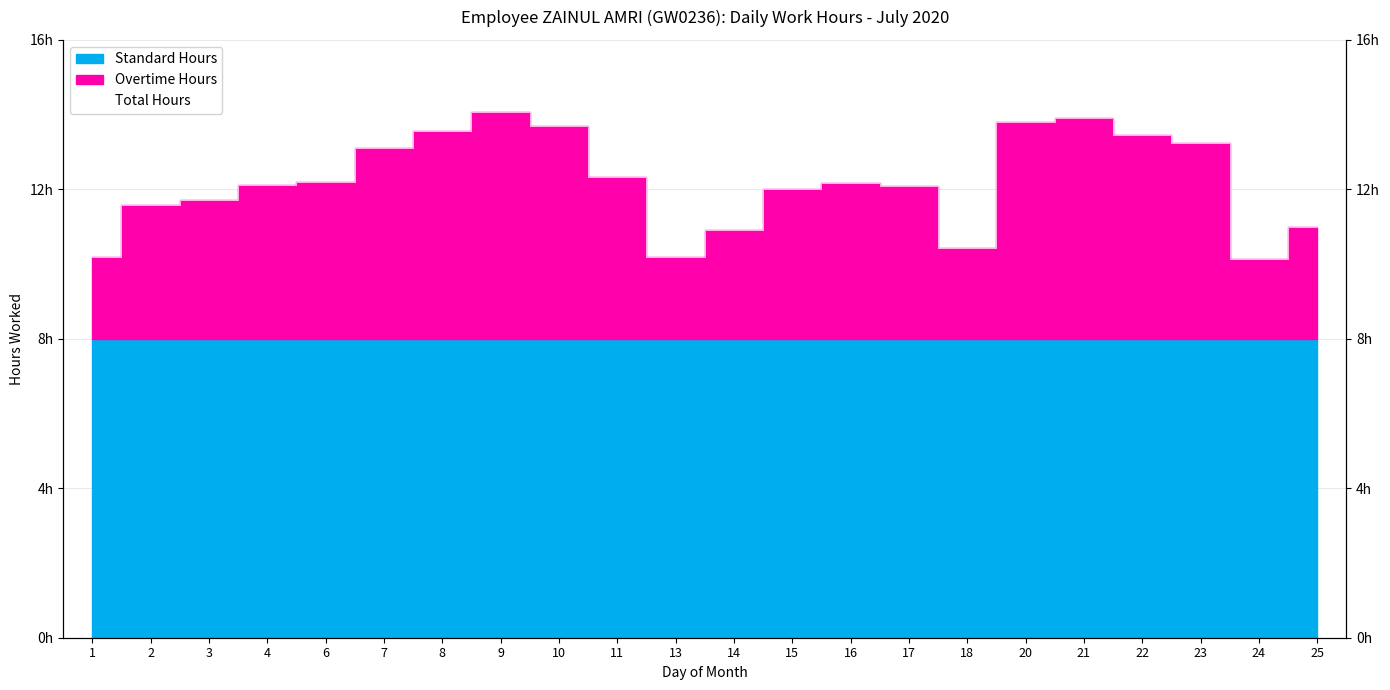

True or false: there are more than 1 points higher than both neighbors.

True